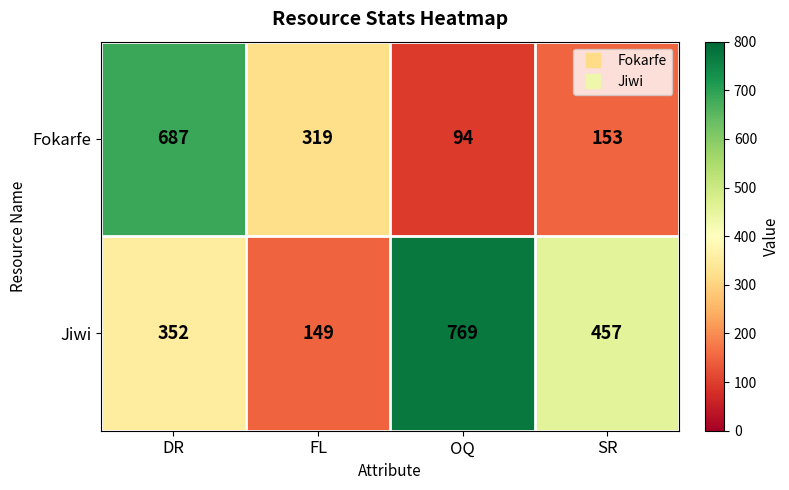

What is the spread (max minus min) of values at SR?

304